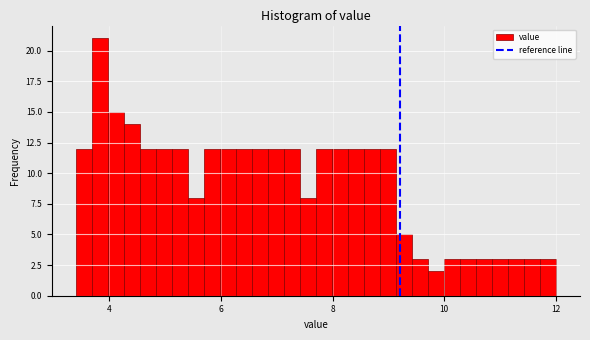

Read against the x-axis, roughly where is the centre of the tallest bar?

3.8